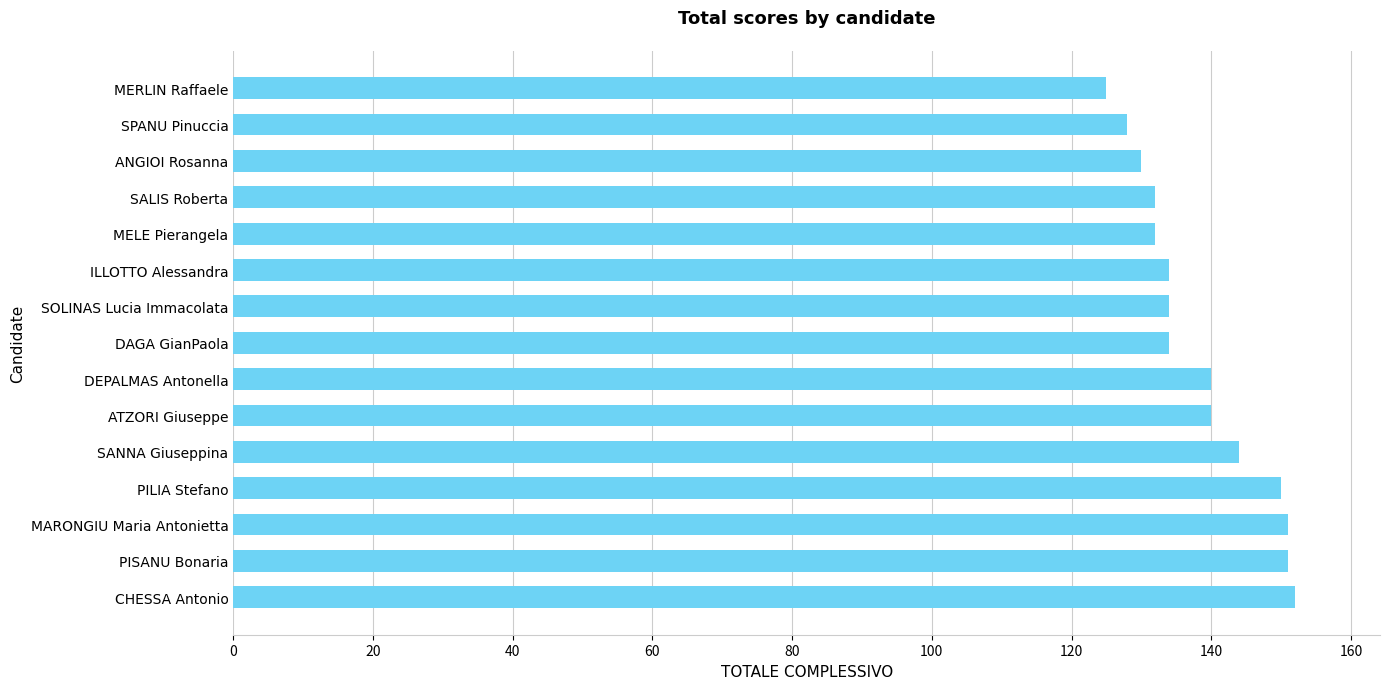

Read the value at CHESSA Antonio.

152